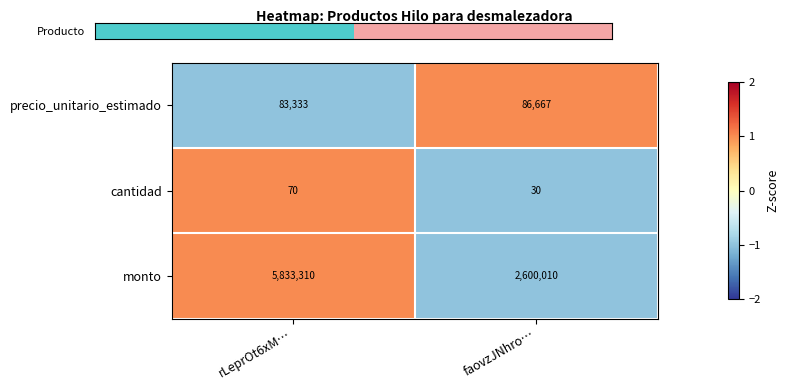

Which series has the largest total across all categories?

monto